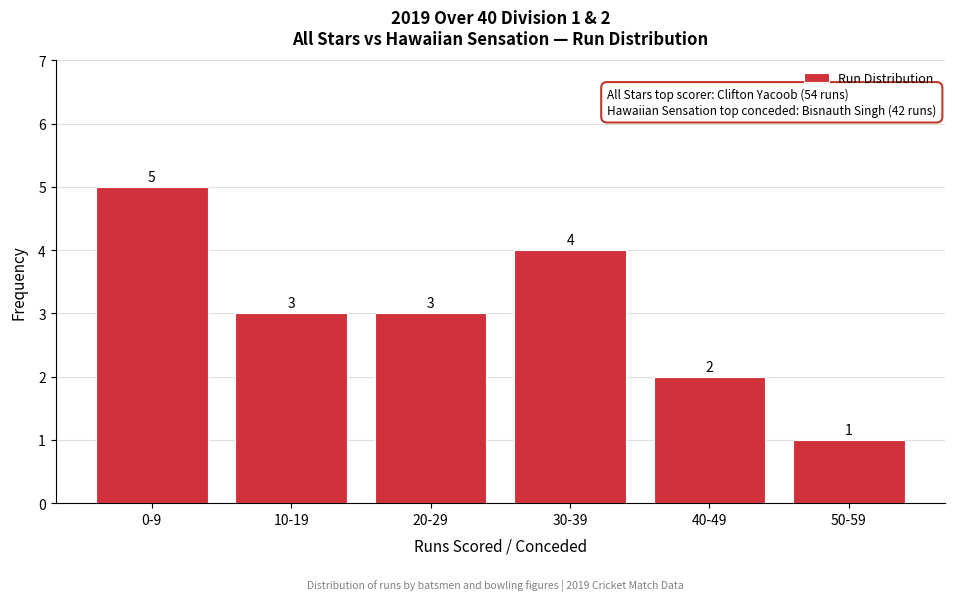

Reading right to left, what are all the values shown in this chart?

50-59=1	40-49=2	30-39=4	20-29=3	10-19=3	0-9=5